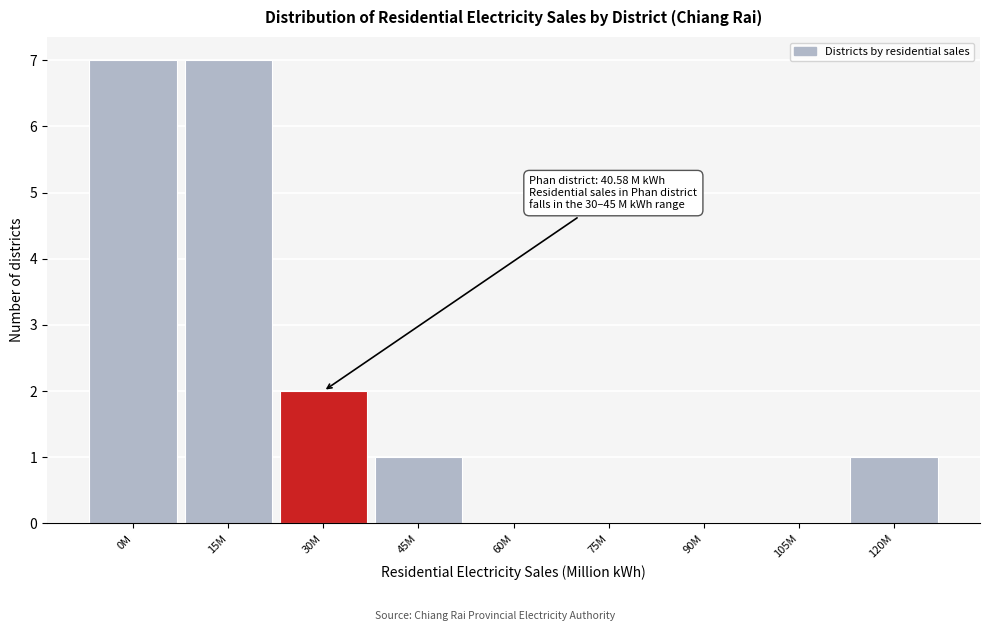

Reading left to right, what are all the values shown in this chart?

0M=7	15M=7	30M=2	45M=1	60M=0	75M=0	90M=0	105M=0	120M=1